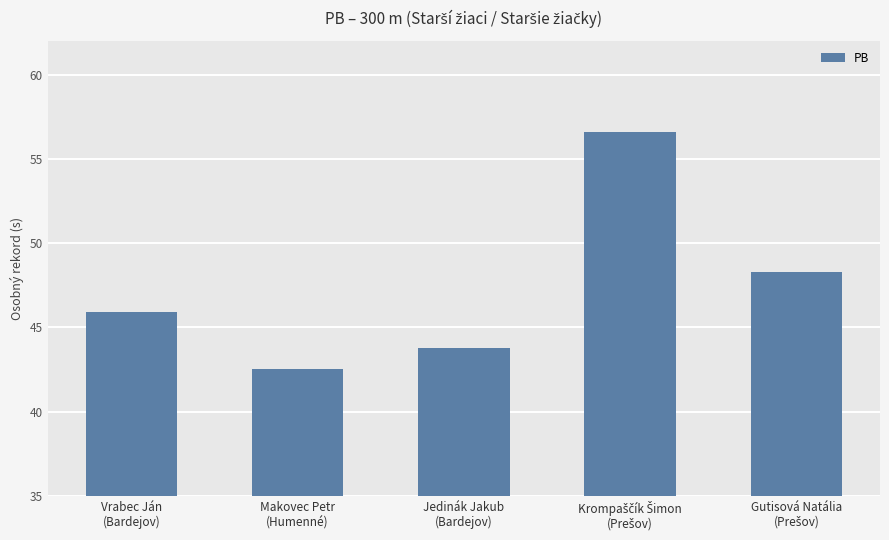

How many values are below 45?

2